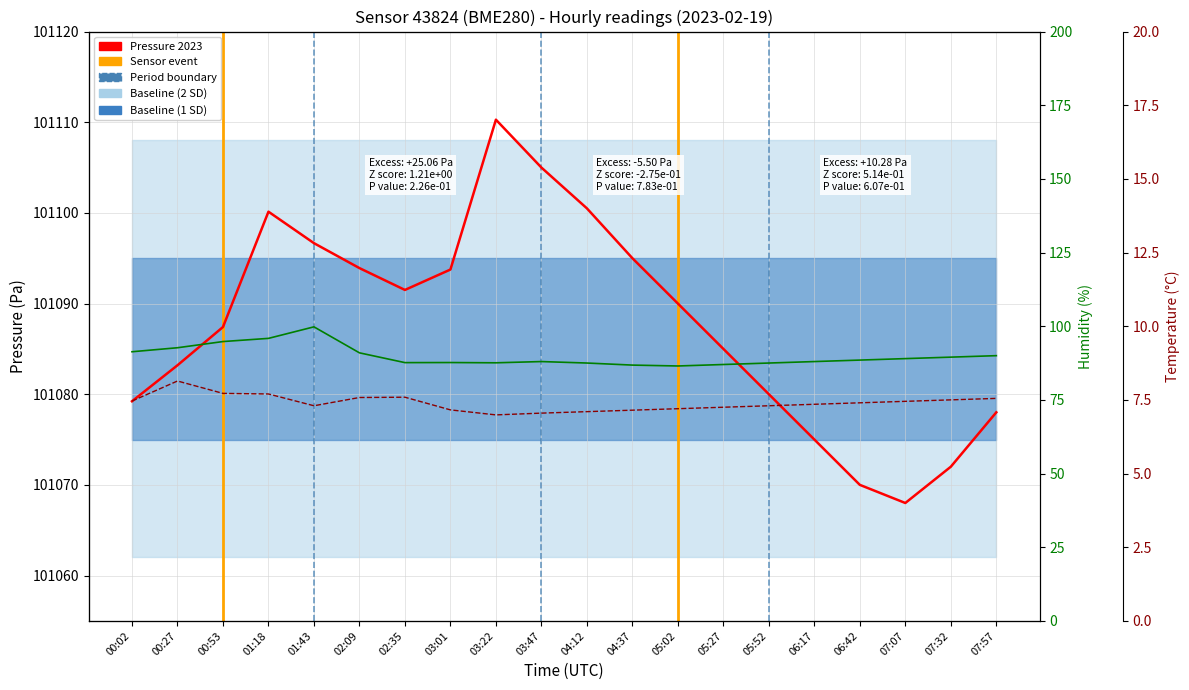

What is the total value across all series at 07:07?

101164.4